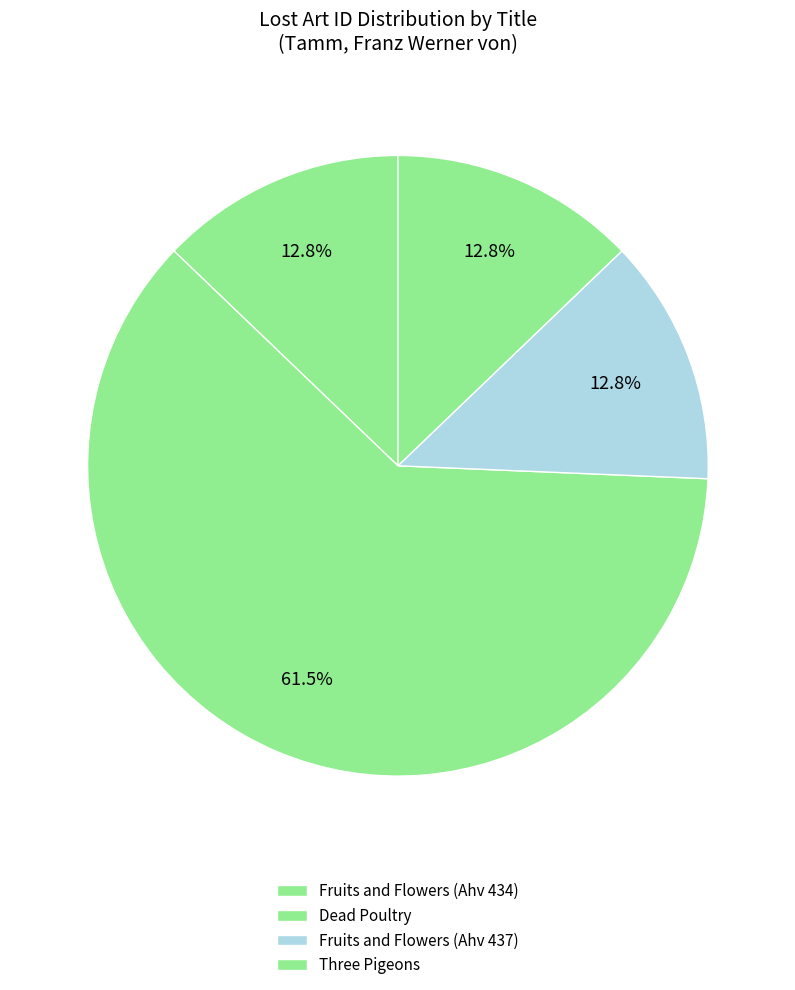

How many segments does this pie chart have?

4